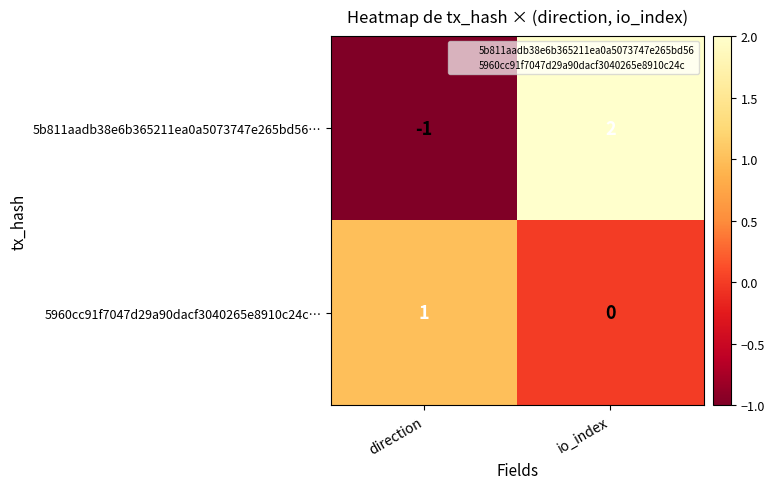

Count the number of data series in this chart.

2